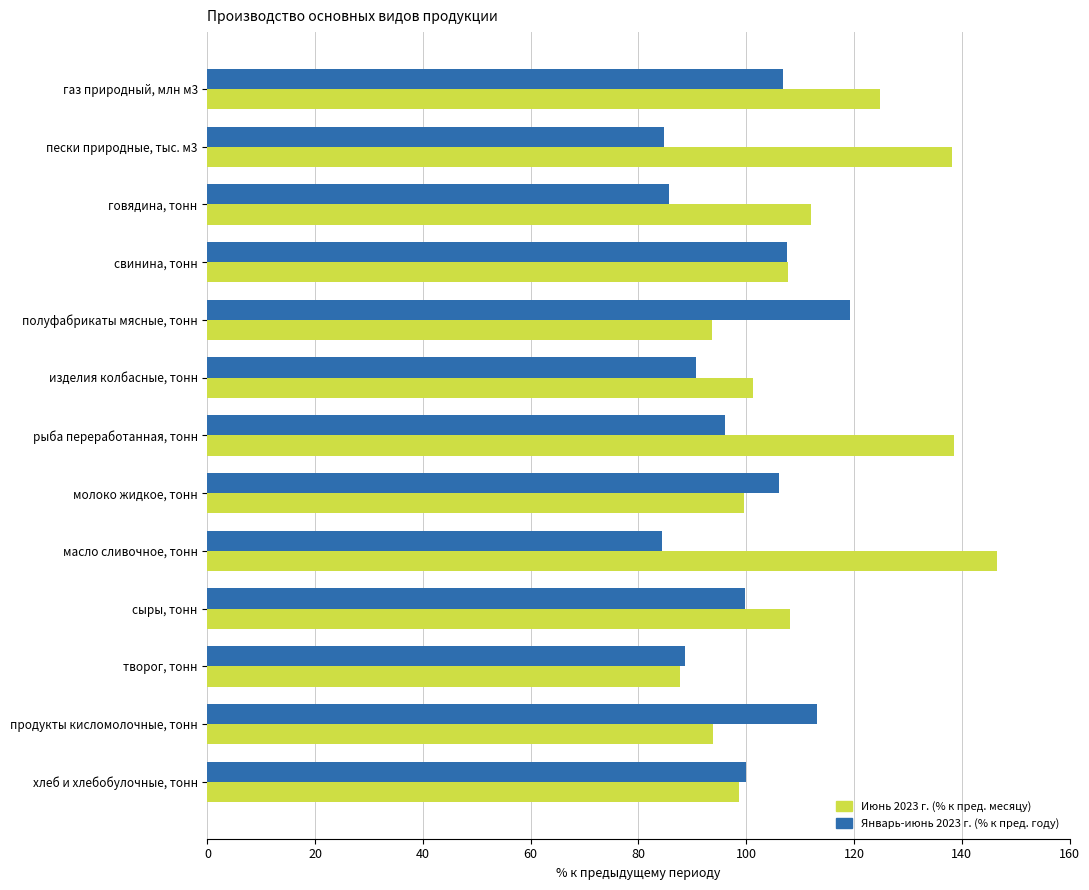

What is the spread (max minus min) of values at рыба переработанная, тонн?

42.5